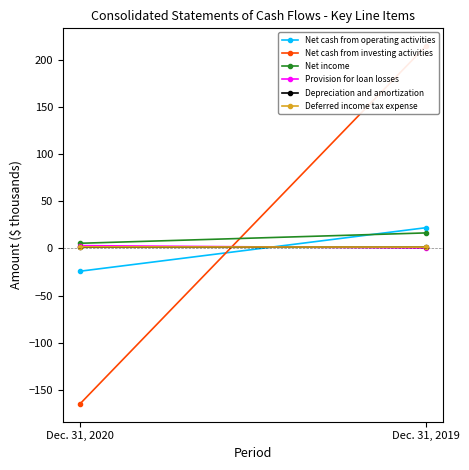

What is the lowest value of the Net cash from investing activities series?

-164.8